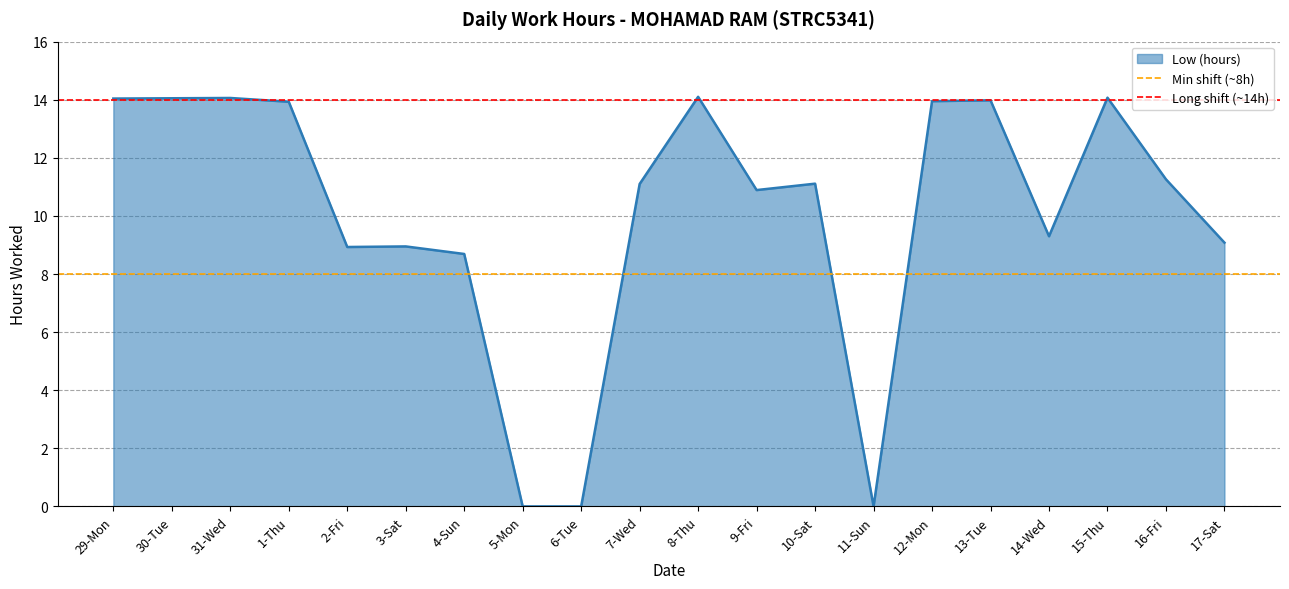

What is the label of the 2nd point from the left?

30-Tue